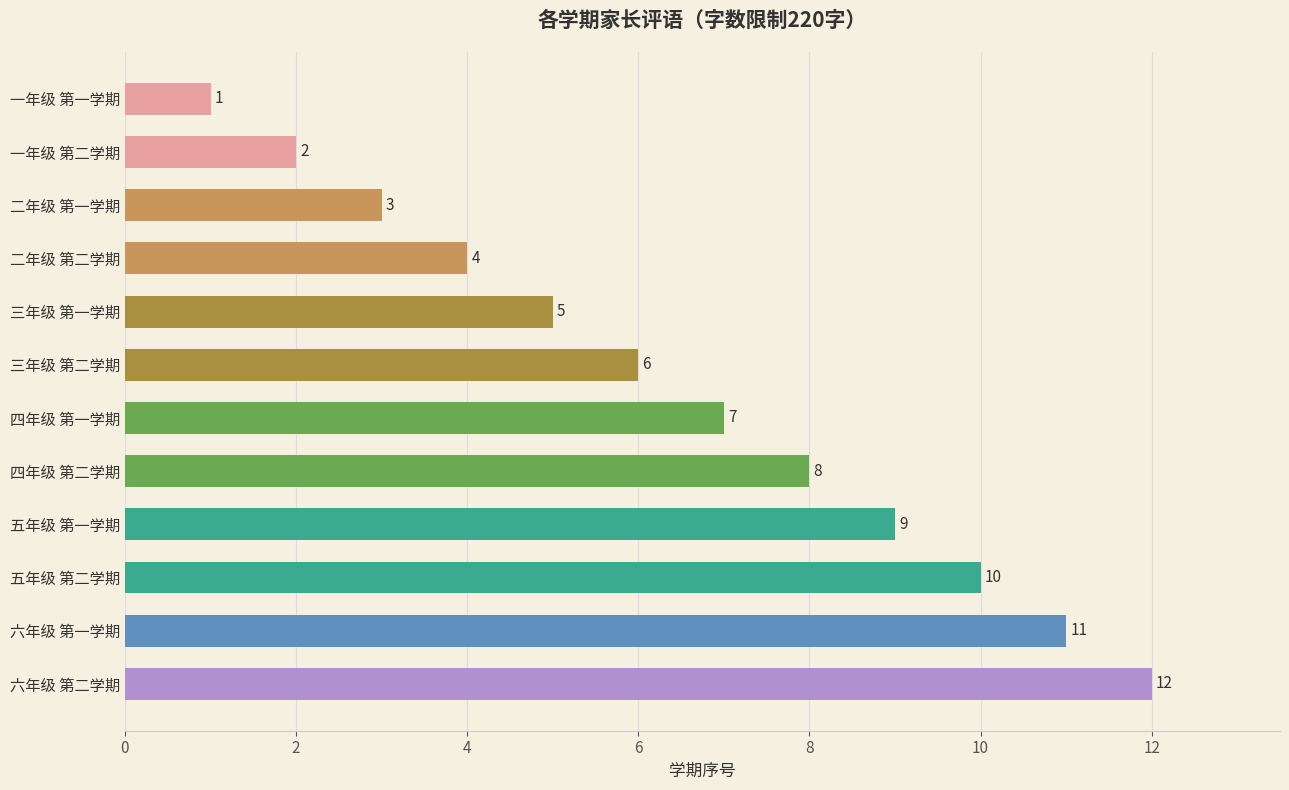

The value at 一年级 第二学期 is 3. True or false?

False